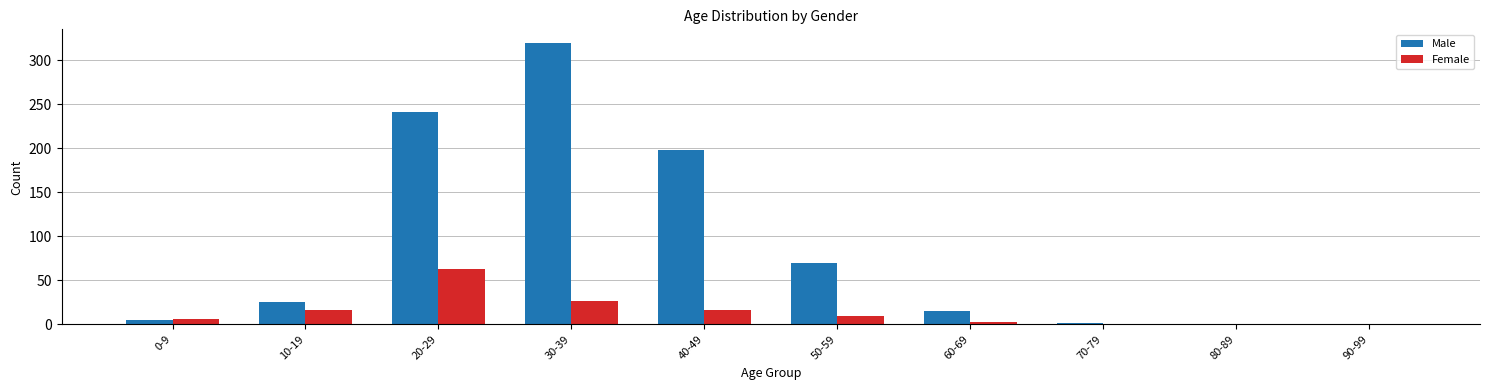

Is it true that Female equals 0 at 80-89?

True